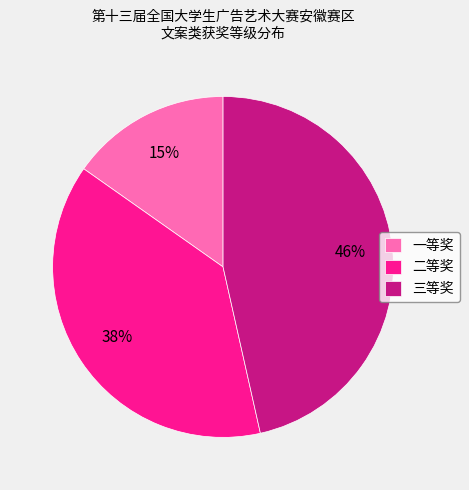

The 一等奖 slice represents 15% of the pie. True or false?

True